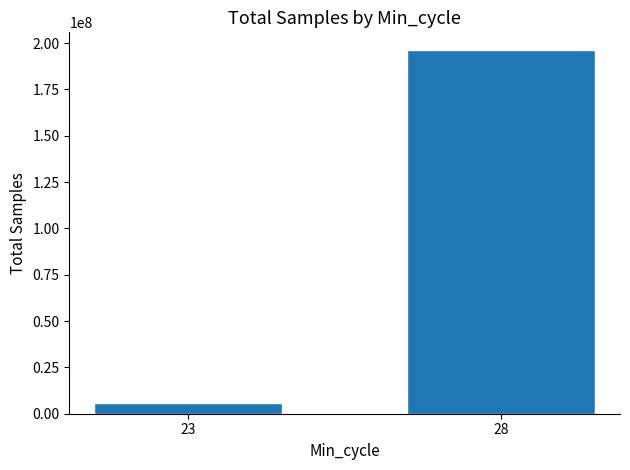

What is the value of the 2nd bar from the left?

195991417